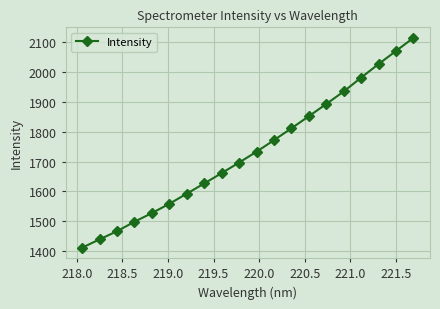

What is the value of the 20th point from the left?

2115.6